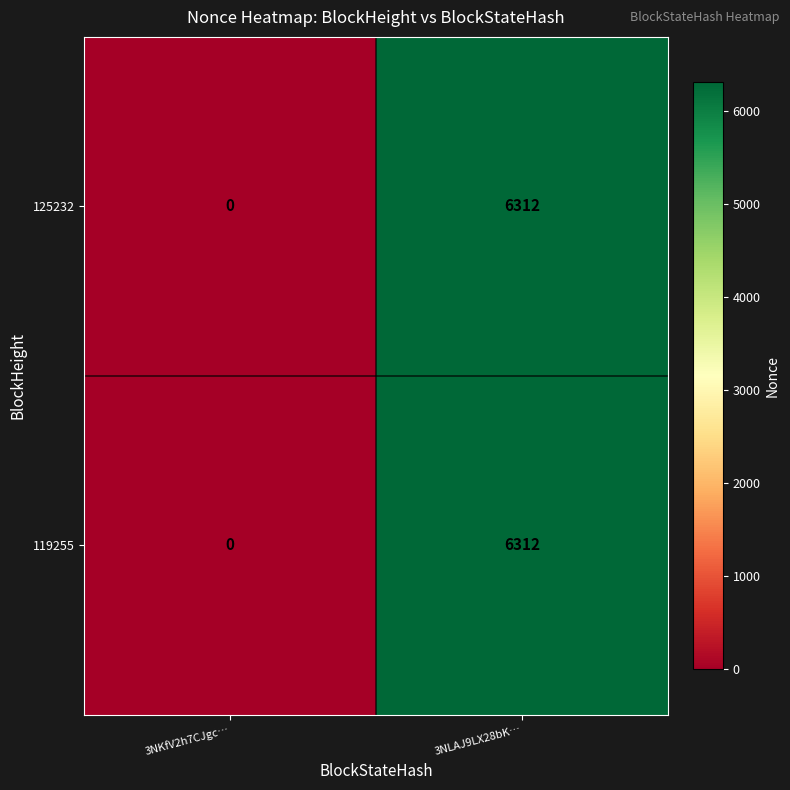

How many series are shown in this chart?

2